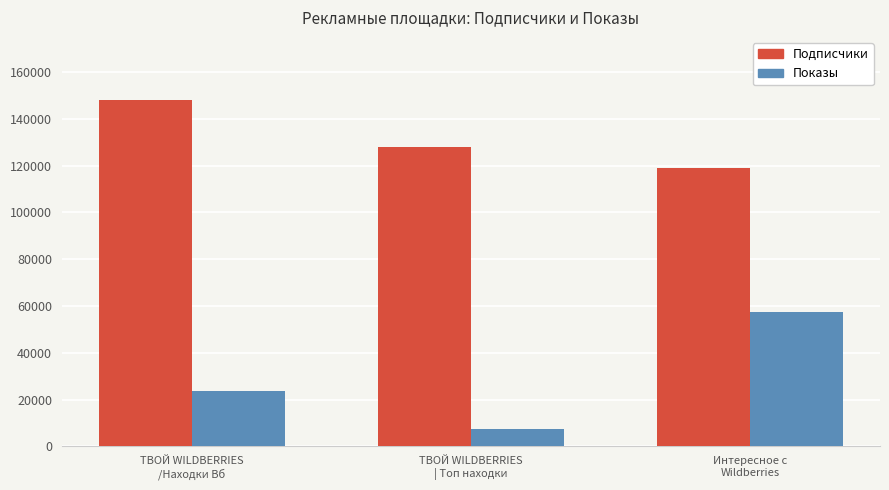

Count the Показы values in the range 7381 to 57488.

3